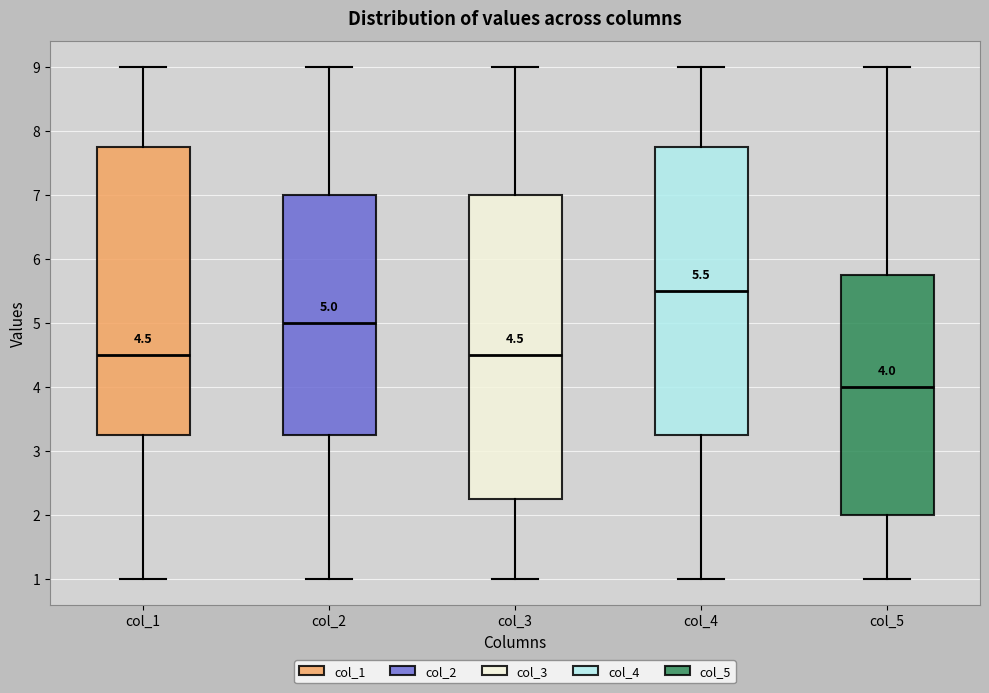

Which box's median line is the highest?

col_4